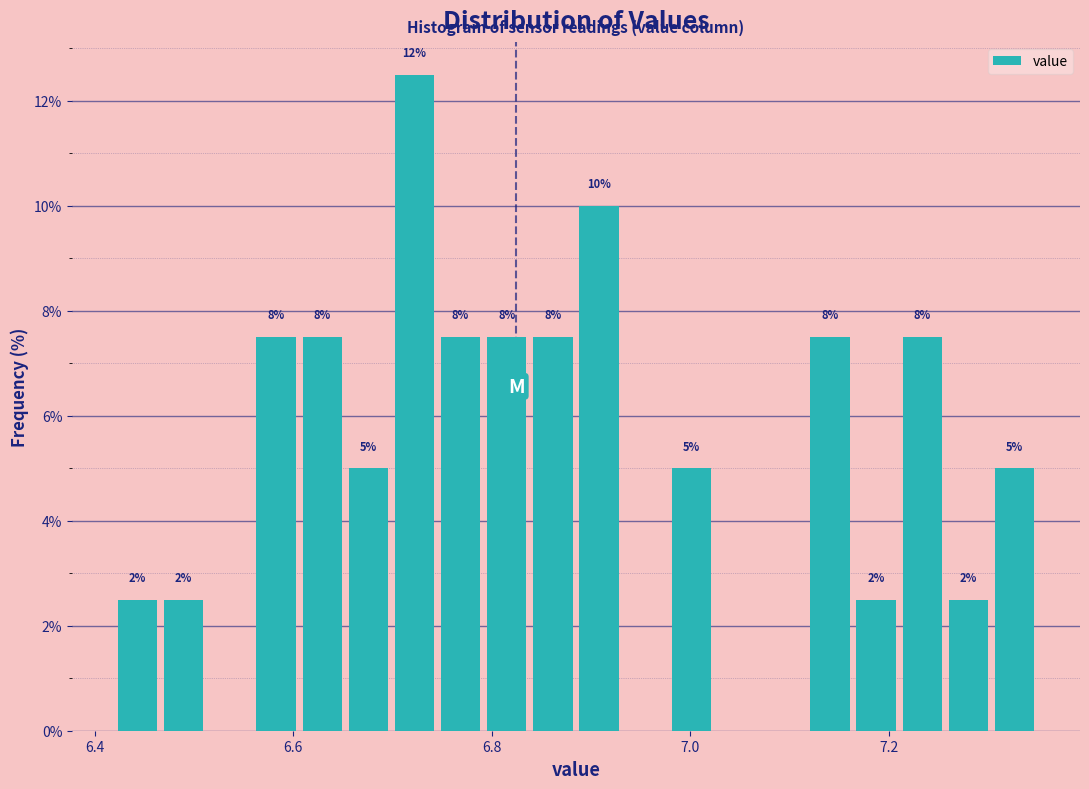

Around what value on the x-axis is the tallest bar? Give the approximate position of its centre, as read against the axis.

6.72